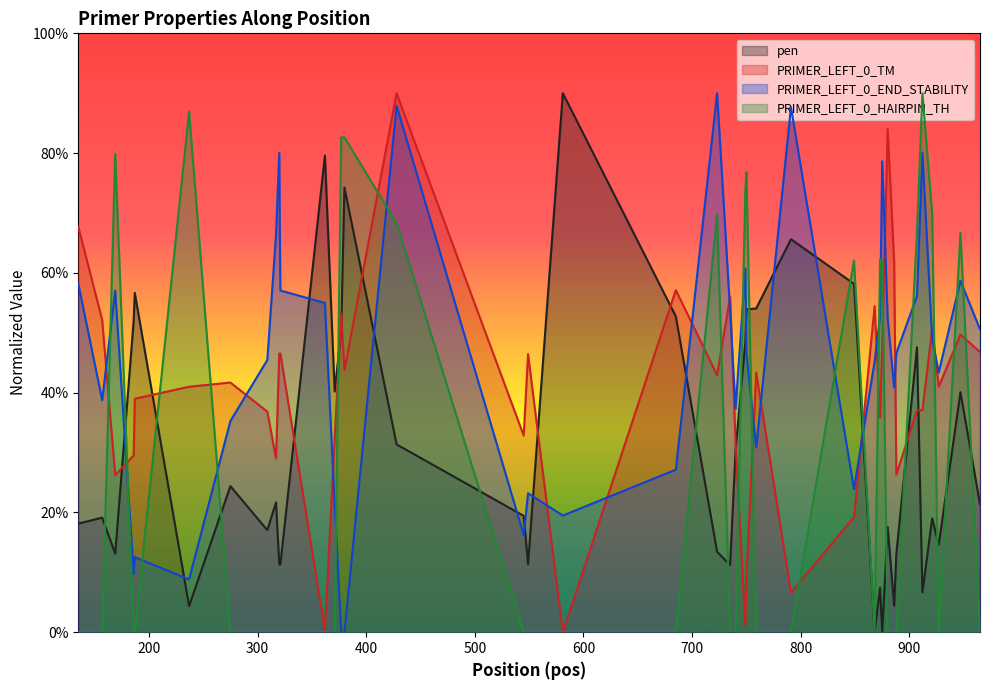

Which series changed the most between 735 and 947?

PRIMER_LEFT_0_HAIRPIN_TH